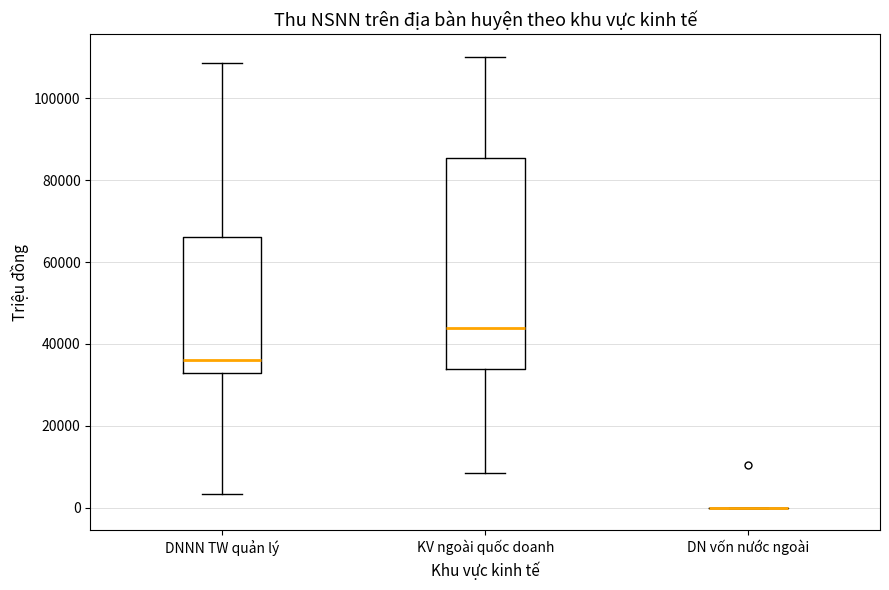

Where does the lower whisker of the box for KV ngoài quốc doanh end on the y-axis? The values are not printed on the chart, so give them approximately, as read against the axis.

8000